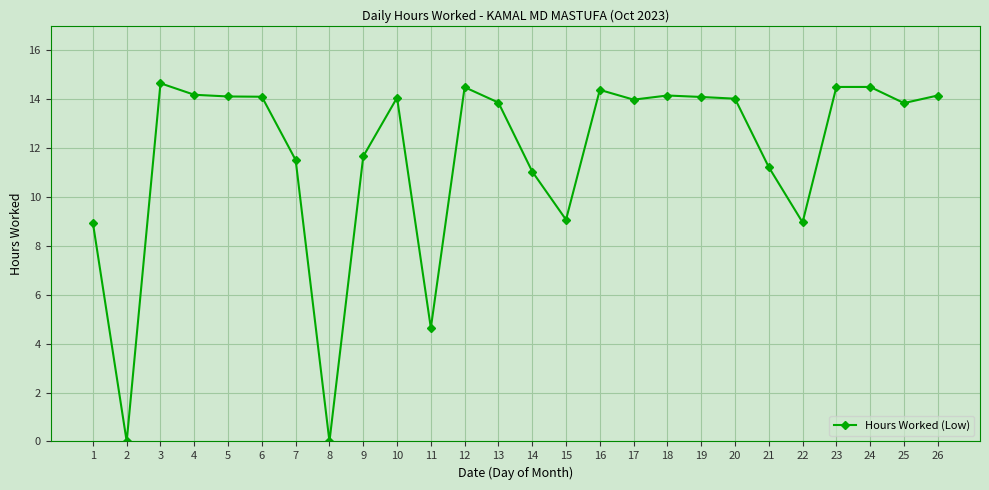

Where is the first local minimum?

2